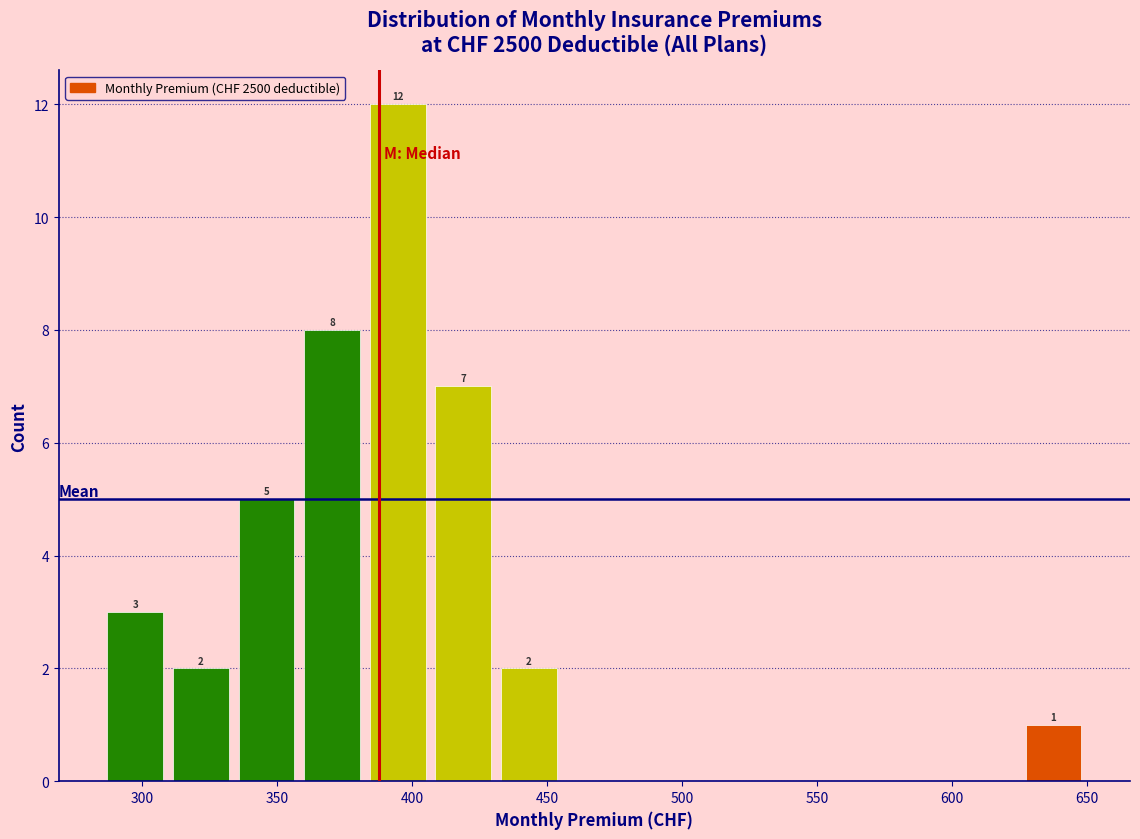

Which range on the x-axis has the tallest bar?

380 to 405